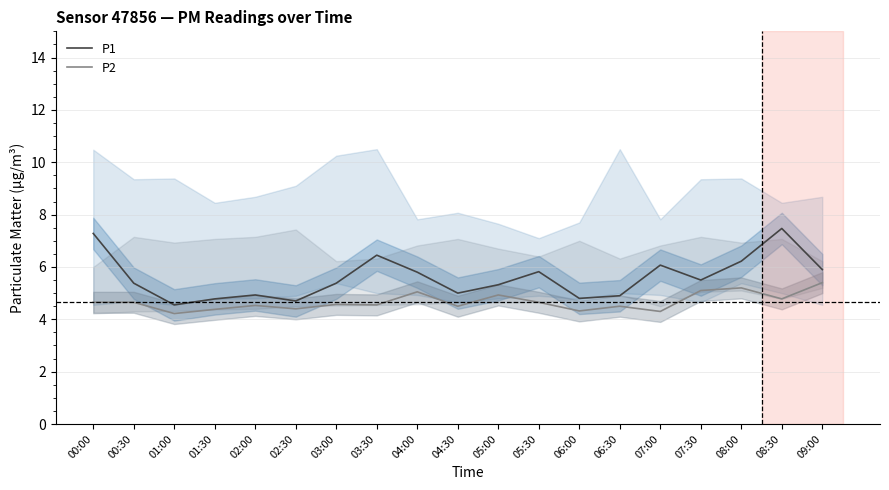

At which label does P1 first exceed 5?

00:00